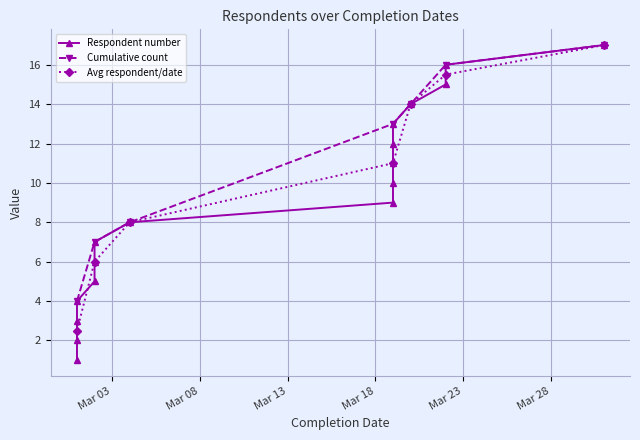

What is the lowest value of the Avg respondent/date series?

2.5